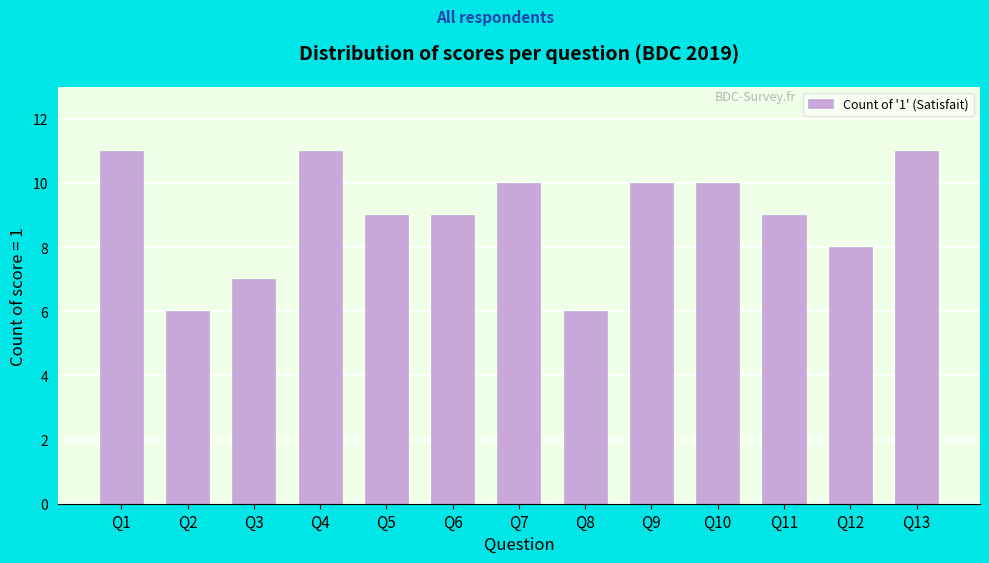

Reading left to right, list all the values displayed in this chart.

Q1=11	Q2=6	Q3=7	Q4=11	Q5=9	Q6=9	Q7=10	Q8=6	Q9=10	Q10=10	Q11=9	Q12=8	Q13=11